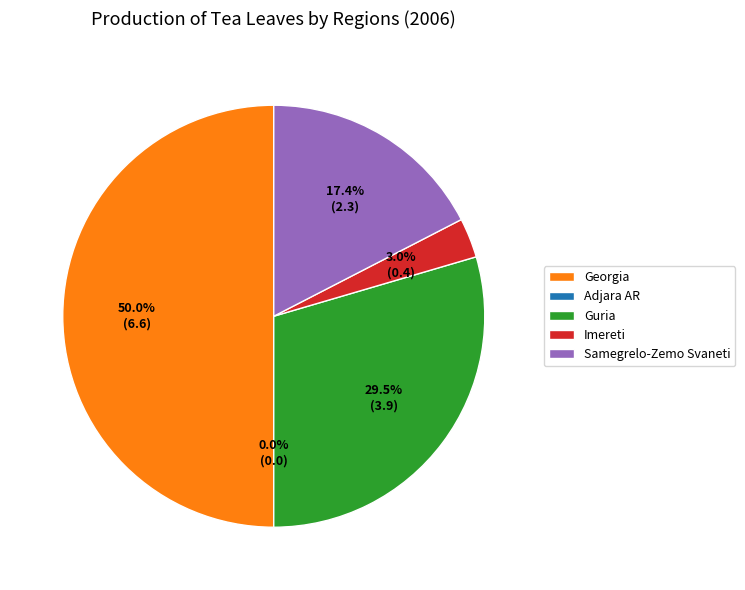

To the nearest percent, what is the difference between the Samegrelo-Zemo Svaneti and Georgia slice percentages?

33%